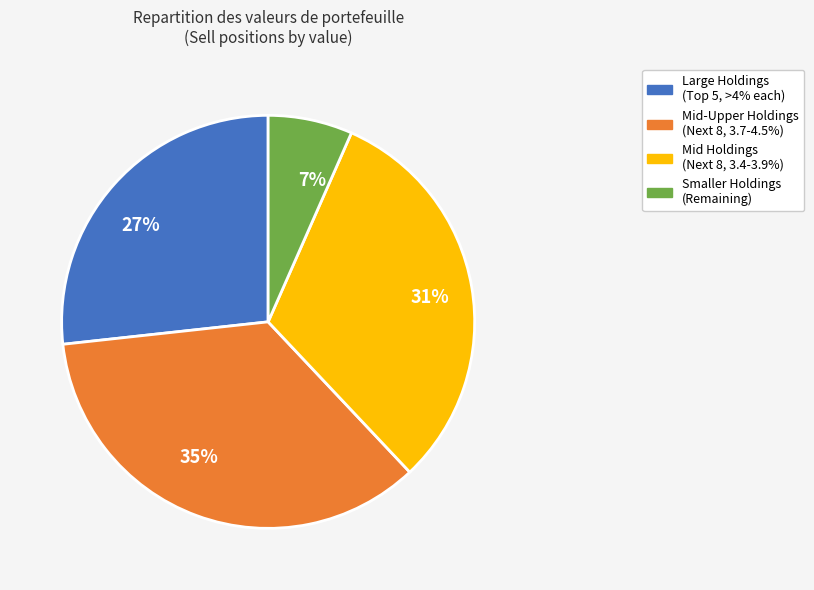

Is the sum of 35% and 7% greater than half?

No